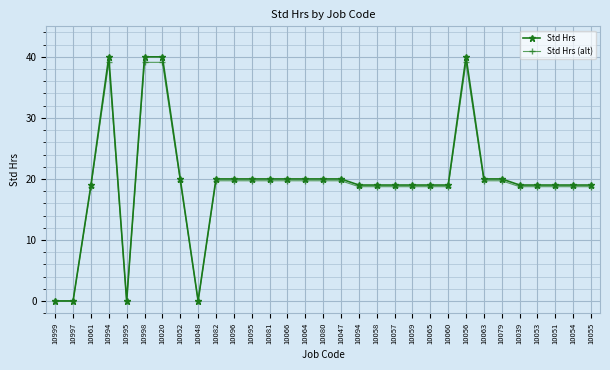

The value of Std Hrs (alt) at 10052 is 19.7. True or false?

True